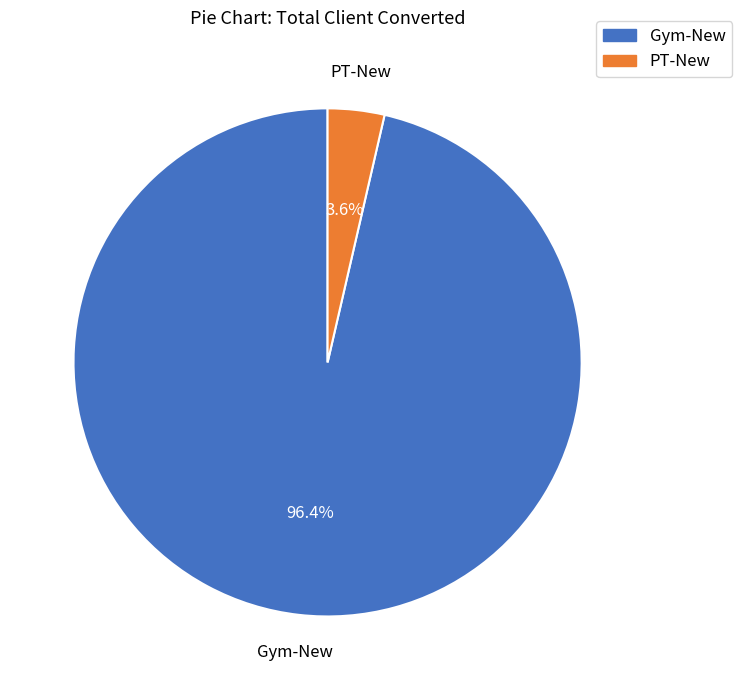

What is the total percentage of PT-New and Gym-New?

100.0%